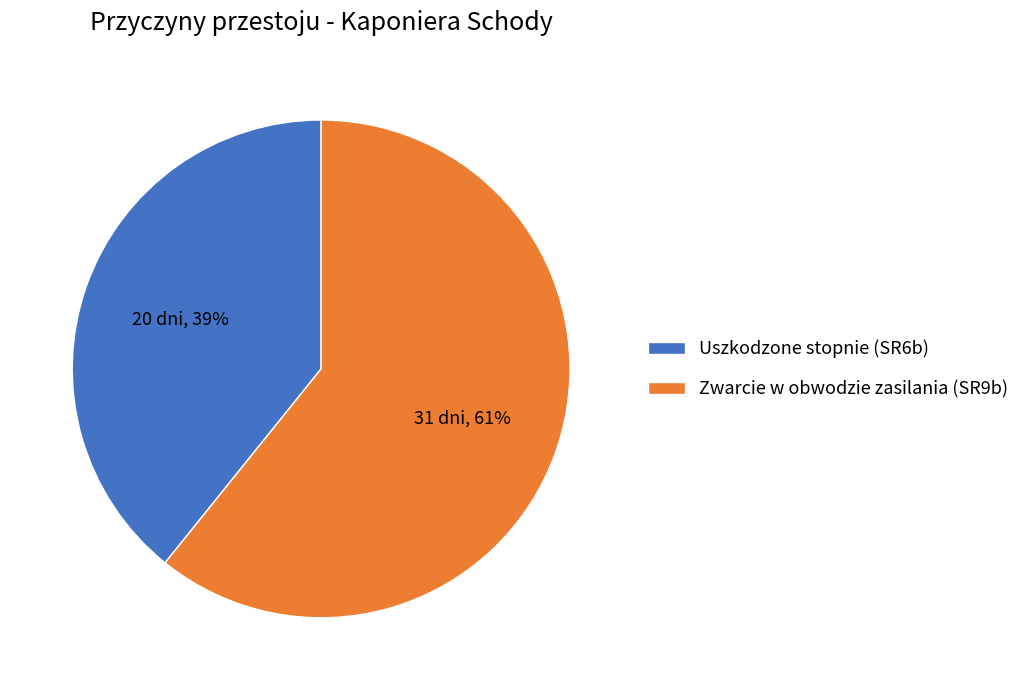

Which slice is the largest?

Zwarcie w obwodzie zasilania (SR9b)